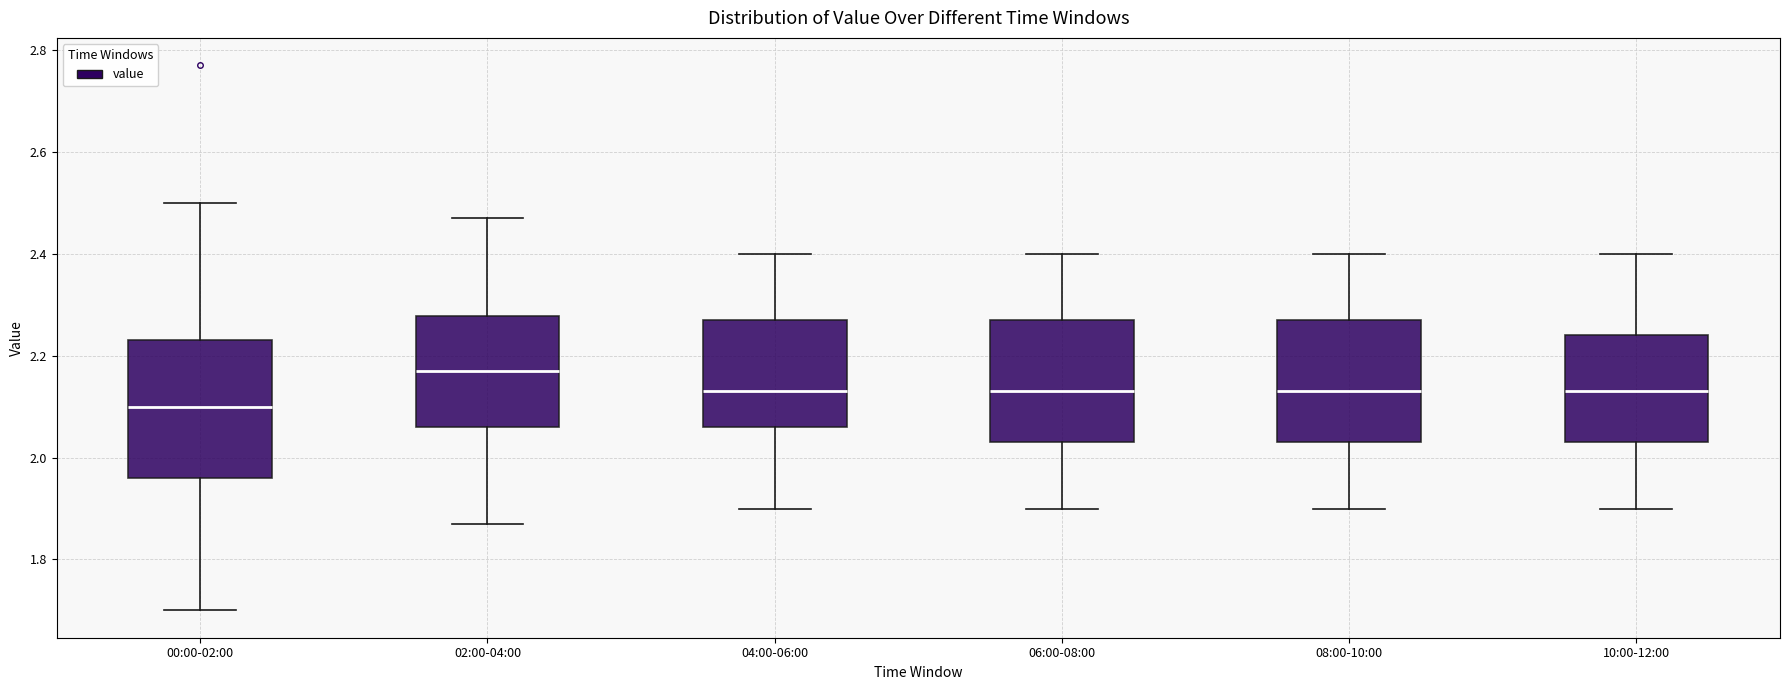

Reading left to right, transcribe this box plot: for each box, give where its median line is, the range the box spans, and where its two whiskers end, as read against the y-axis. The values are not printed on the chart, so give them approximately, as read against the axis.

00:00-02:00: median 2.10, box 1.96 to 2.24, whiskers 1.70 to 2.50
02:00-04:00: median 2.18, box 2.06 to 2.28, whiskers 1.88 to 2.48
04:00-06:00: median 2.14, box 2.06 to 2.28, whiskers 1.90 to 2.40
06:00-08:00: median 2.14, box 2.04 to 2.28, whiskers 1.90 to 2.40
08:00-10:00: median 2.14, box 2.04 to 2.28, whiskers 1.90 to 2.40
10:00-12:00: median 2.14, box 2.04 to 2.24, whiskers 1.90 to 2.40